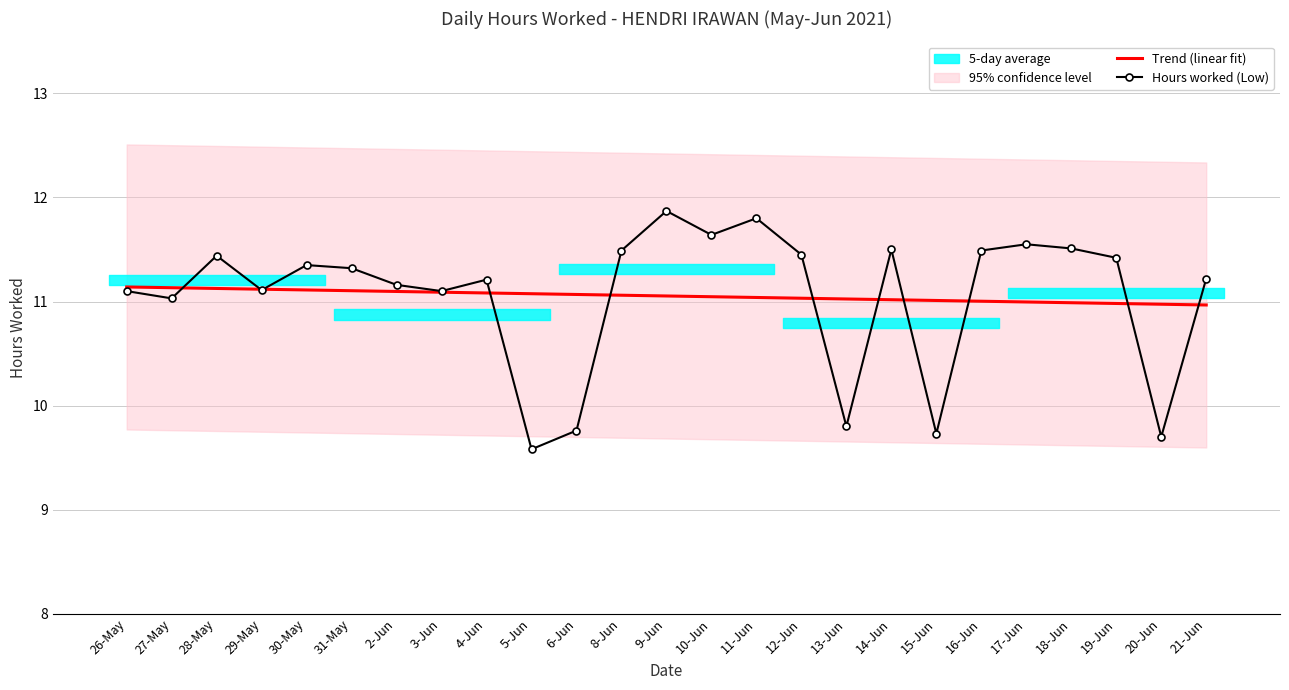

The value of Trend (linear fit) at 20-Jun is 18.5. True or false?

False